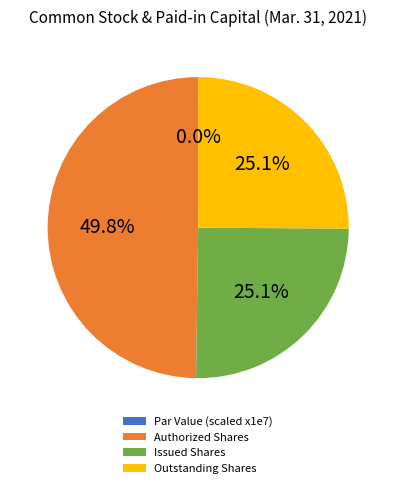

Which category has the biggest portion of the pie?

Authorized Shares